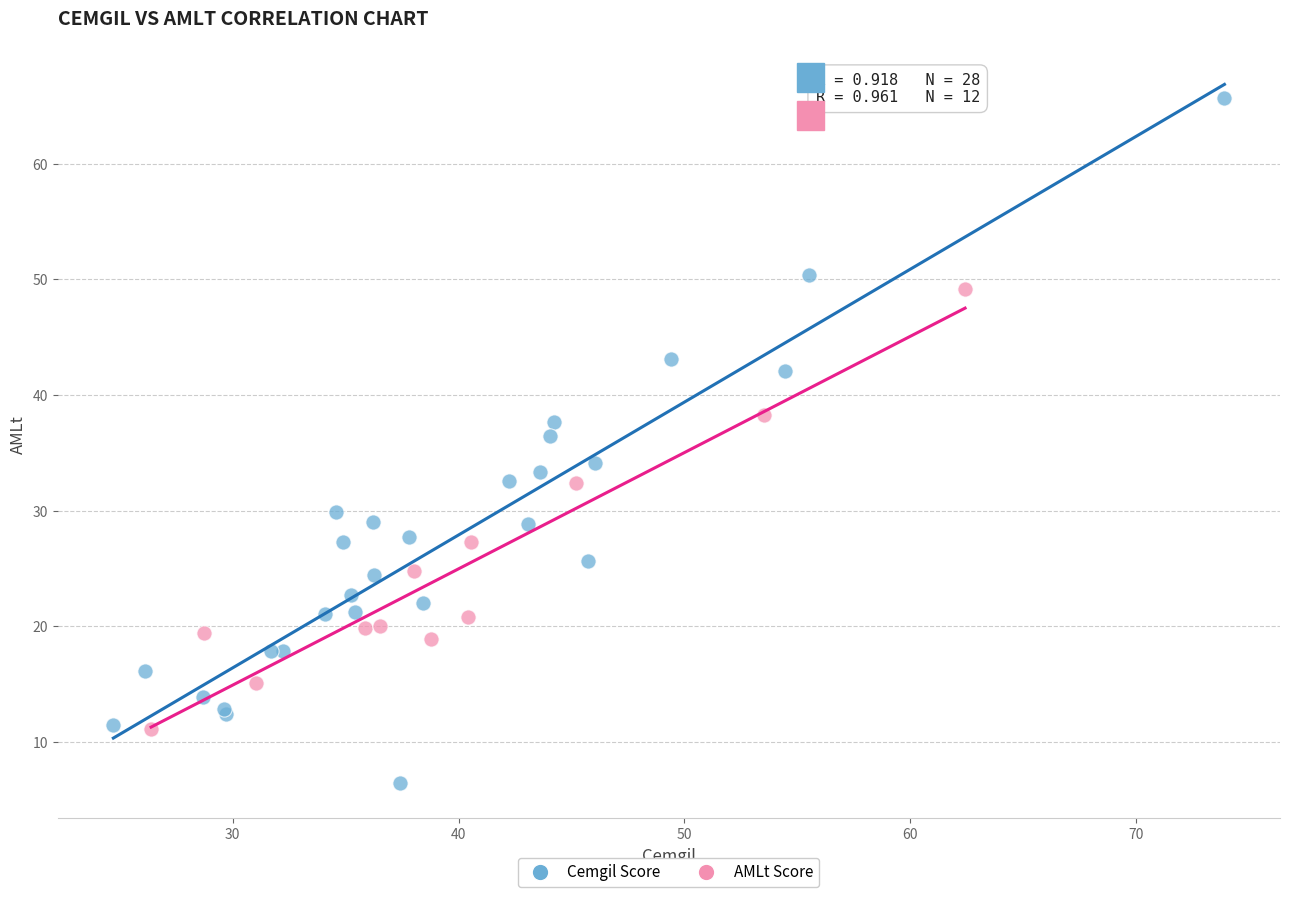

What are all the series names shown in the legend?

Cemgil Score, AMLt Score